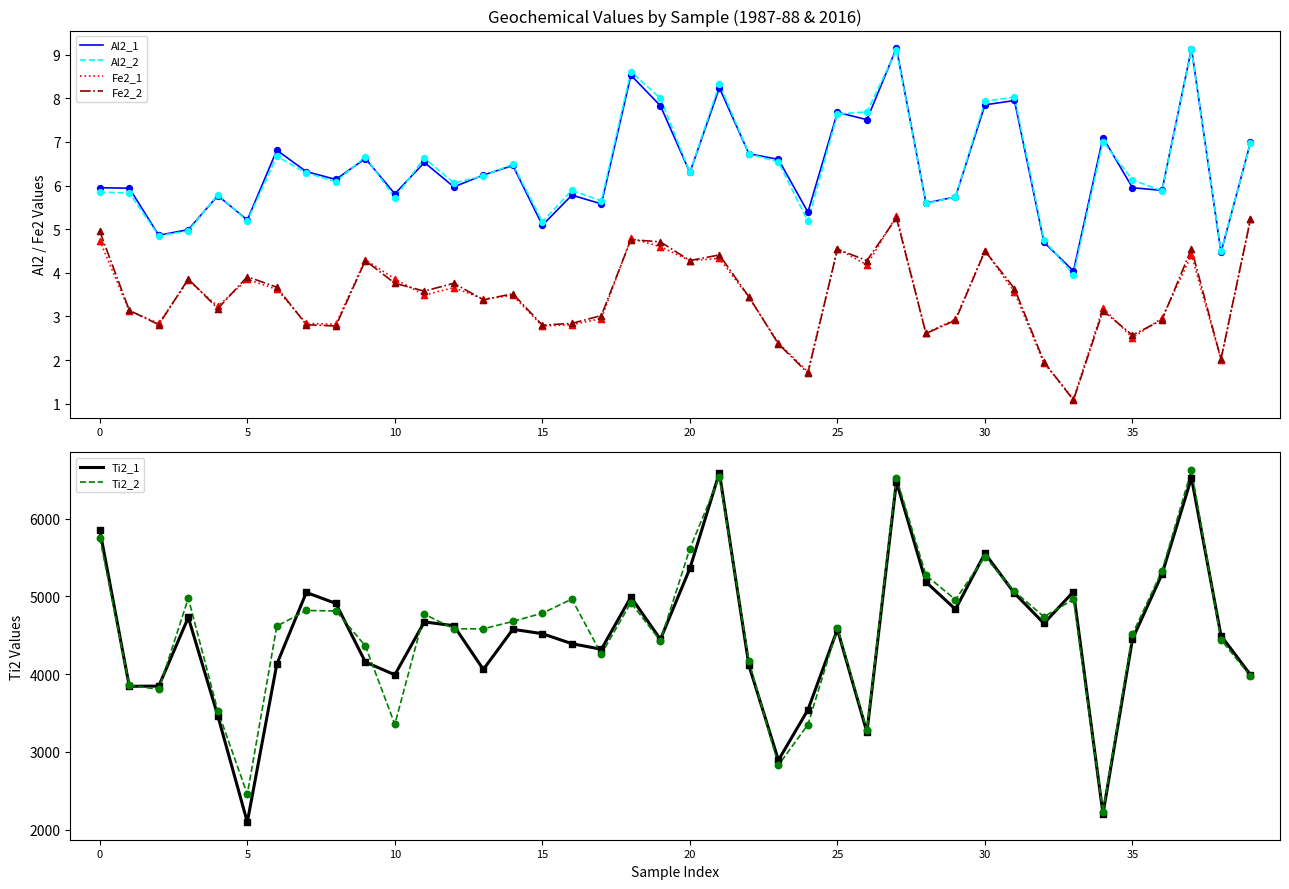

At which category is the sum across all series the highest?

37